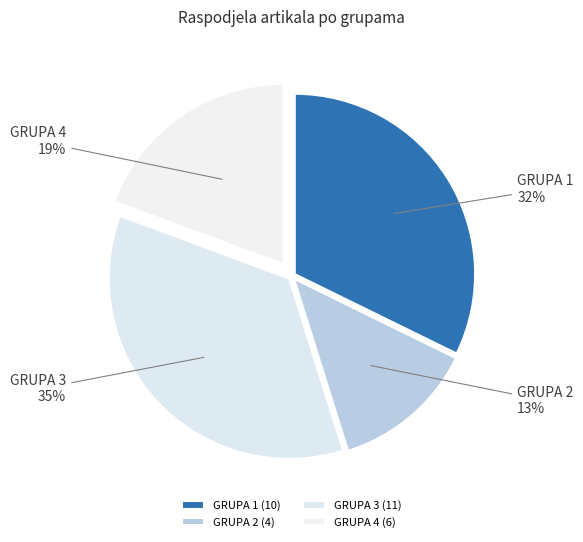

The GRUPA 3 slice represents 50% of the pie. True or false?

False